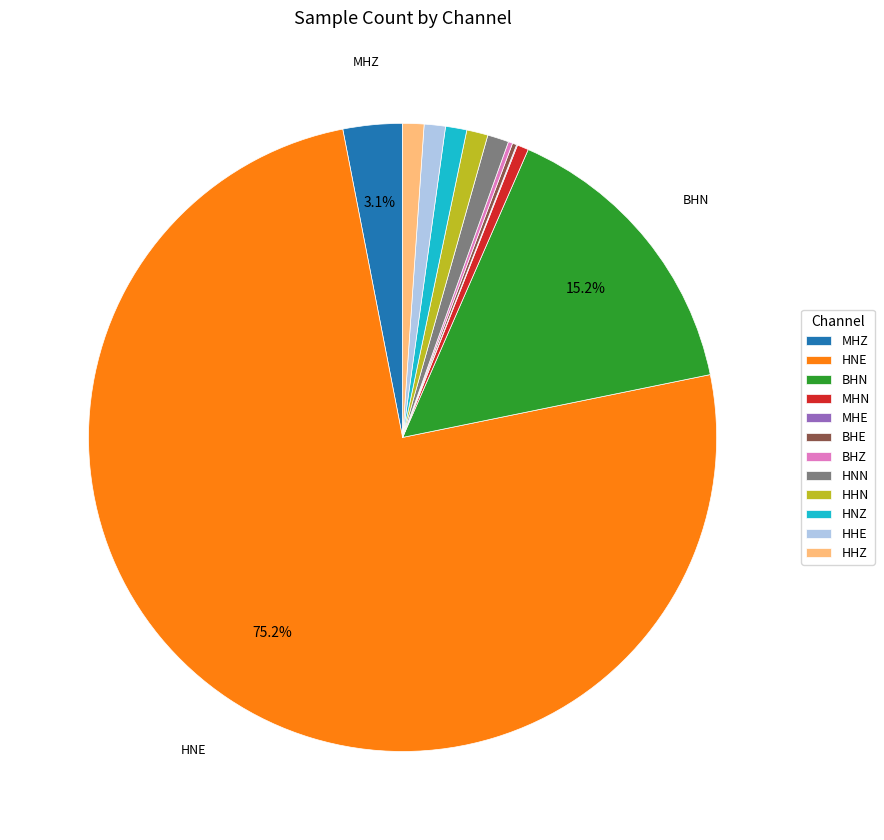

Which slice is the largest?

HNE